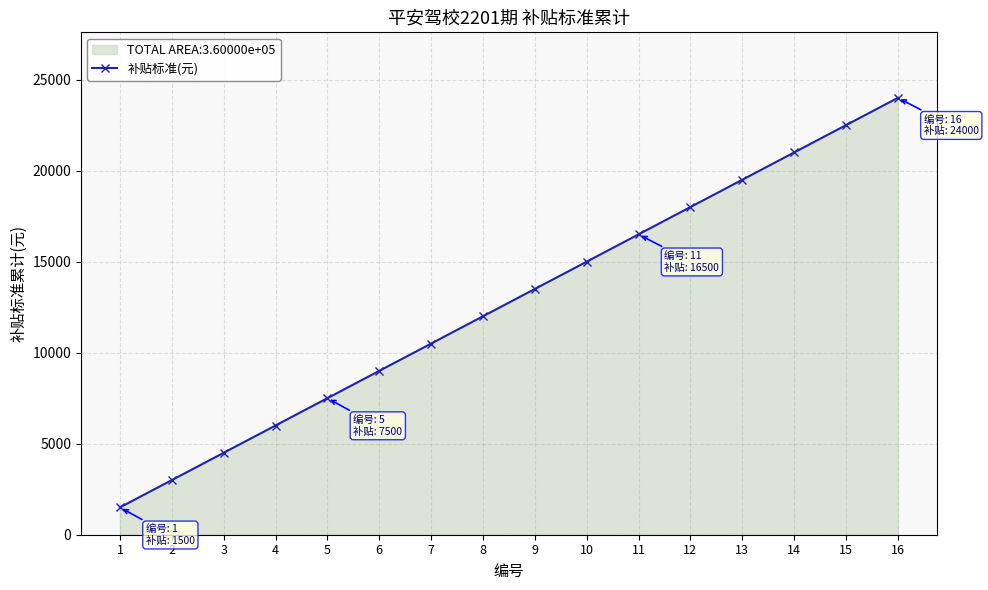

What is the value of the 2nd point from the left?

3000